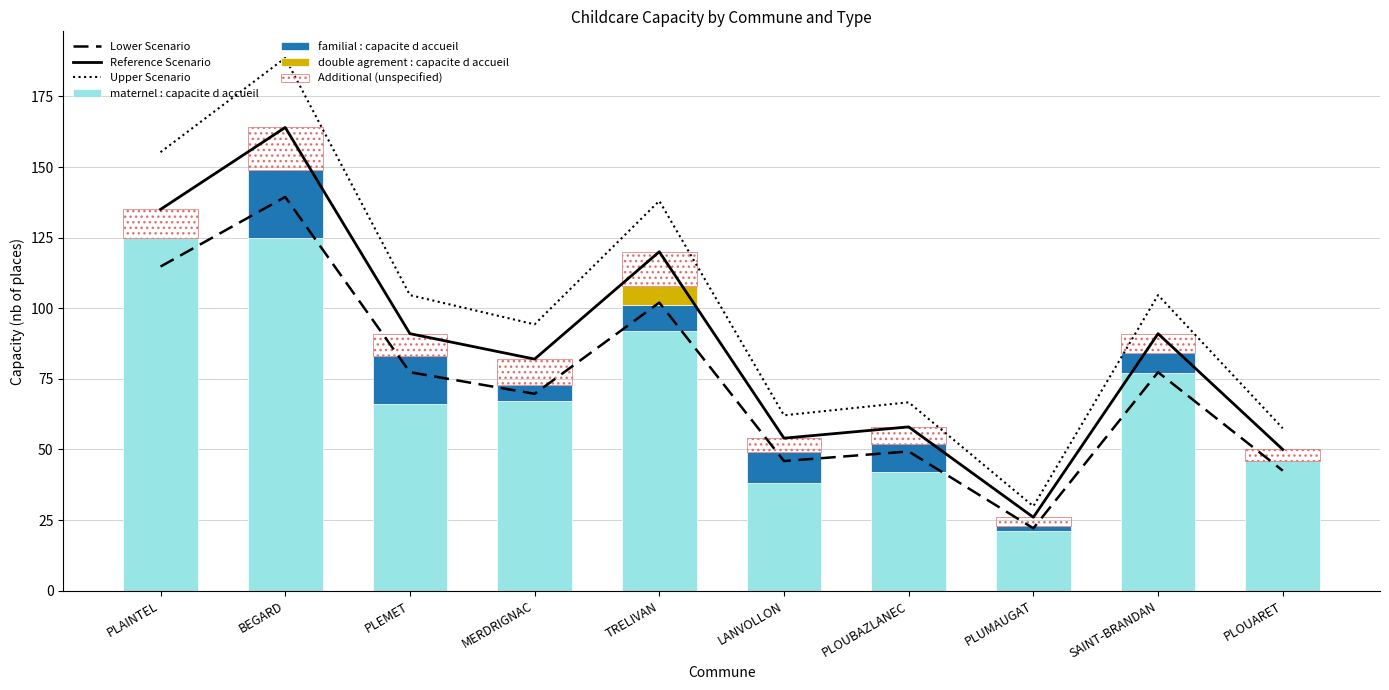

Is the value of familial : capacite d accueil at MERDRIGNAC greater than the value of maternel : capacite d accueil at TRELIVAN?

No